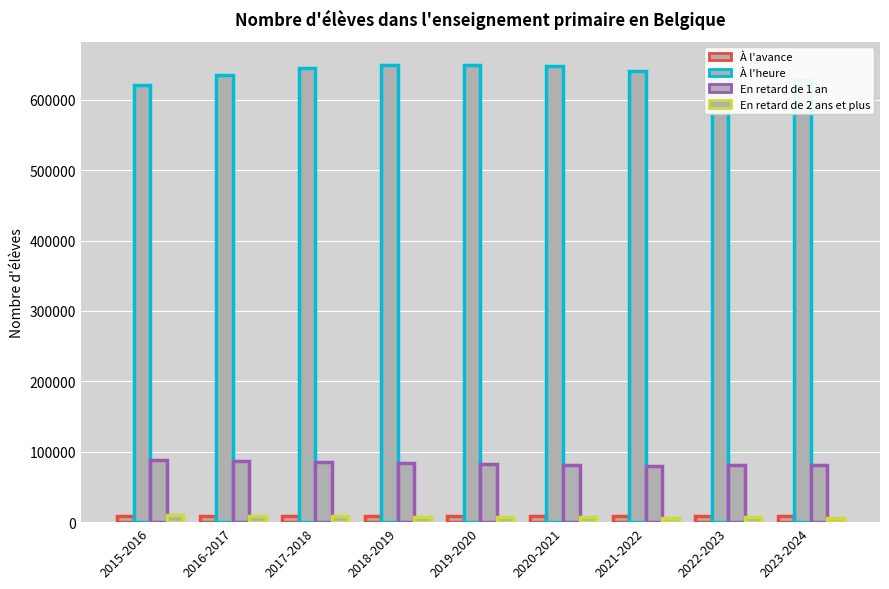

Which has a higher value, 2015-2016 or 2016-2017?

2015-2016